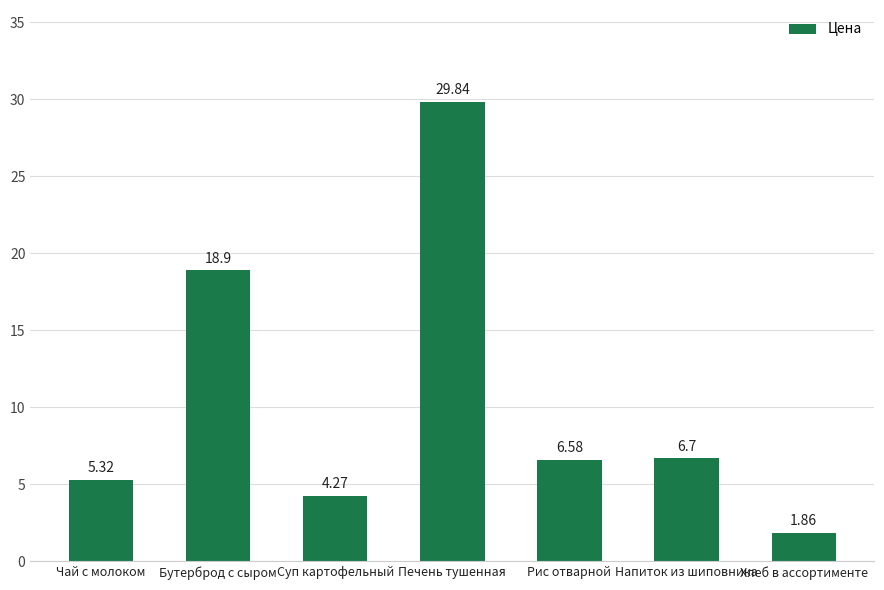

What is the label of the 3rd bar from the right?

Рис отварной